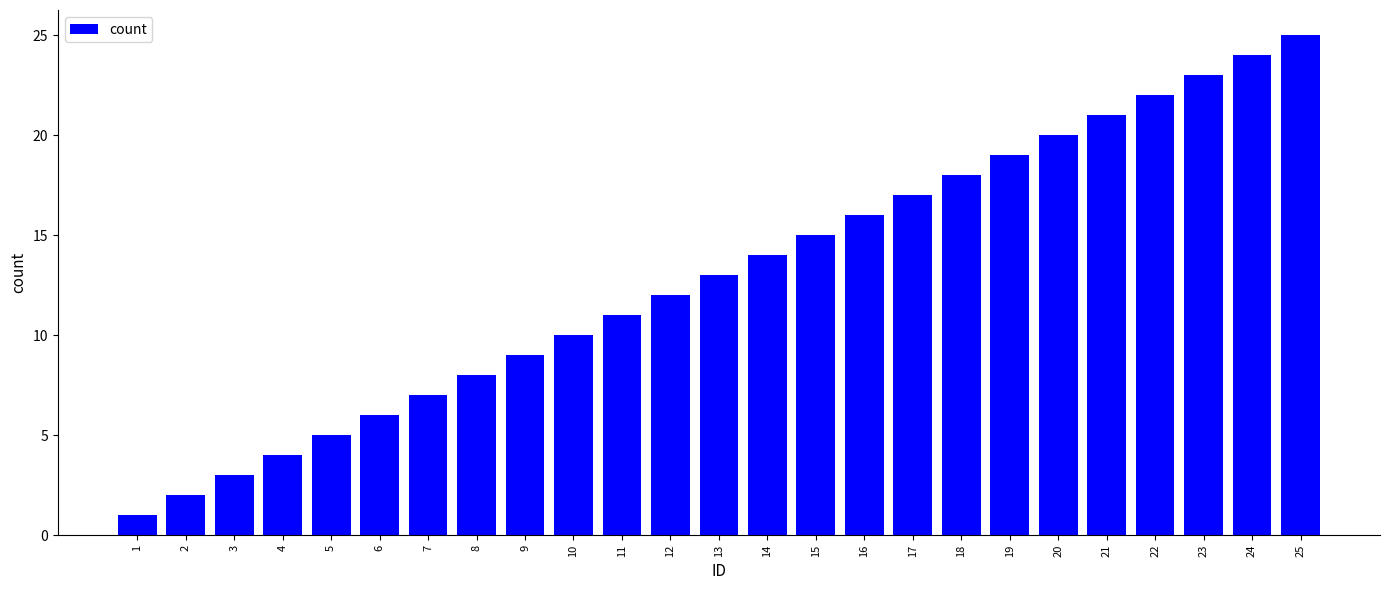

Count the number of categories in the chart.

25